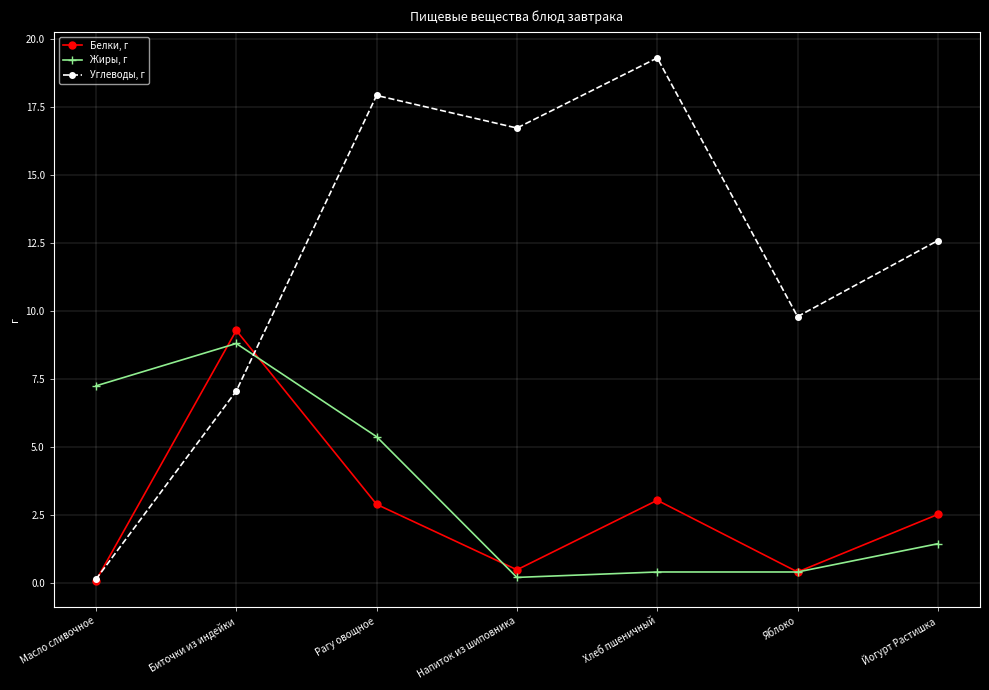

Which series ends up on top after the final intersection of Жиры, г and Углеводы, г?

Углеводы, г